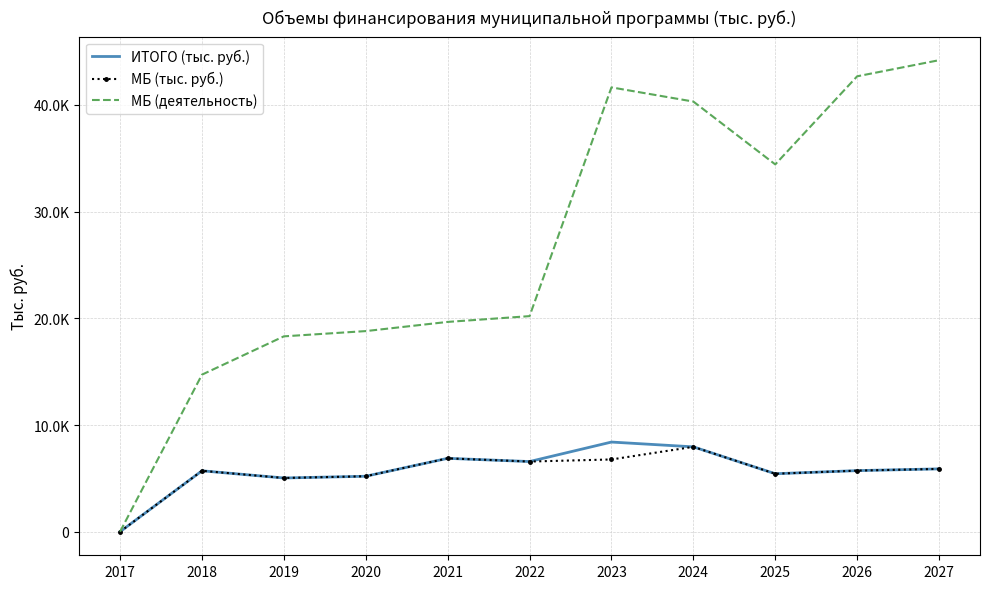

What are all the series names shown in the legend?

ИТОГО (тыс. руб.), МБ (тыс. руб.), МБ (деятельность)